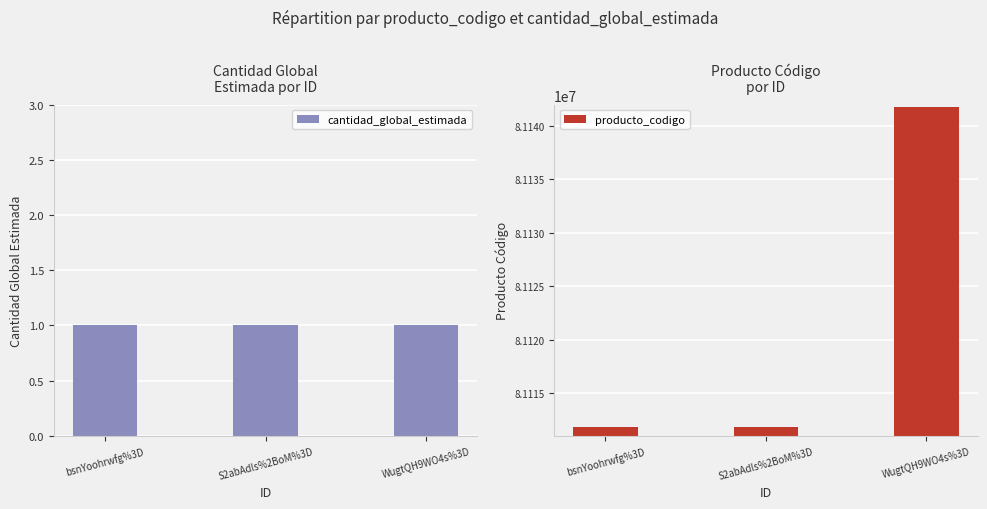

At which label does producto_codigo reach its minimum?

bsnYoohrwfg%3D